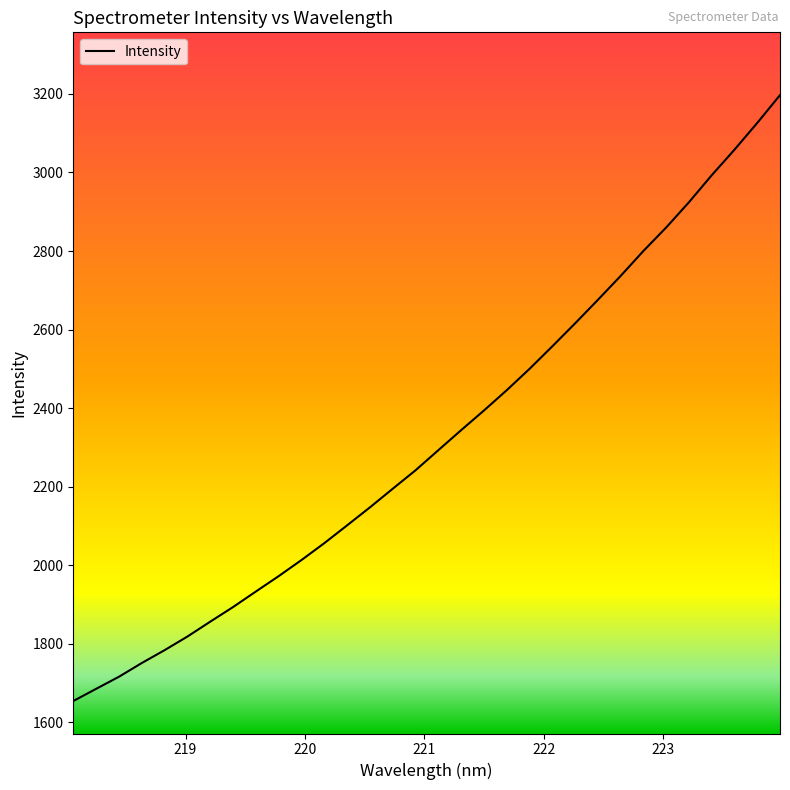

What is the maximum value shown in the chart?

3197.0